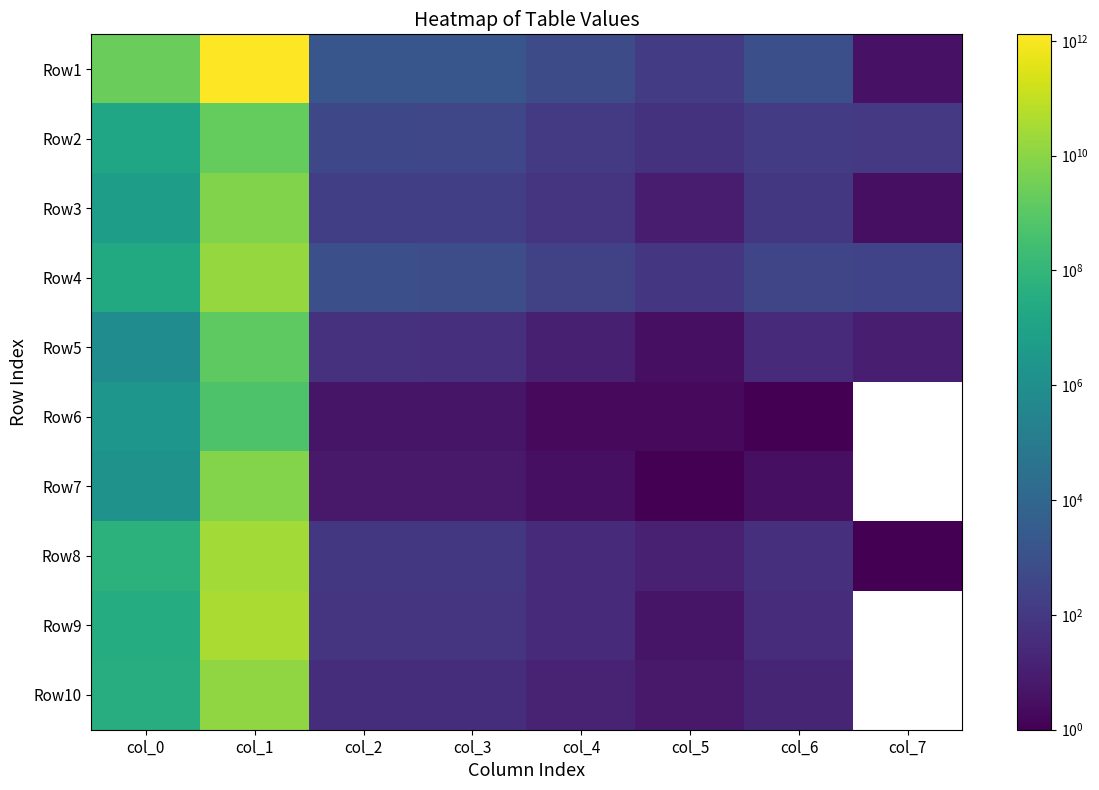

The Row8 series shows 30.0 at col_4. True or false?

True